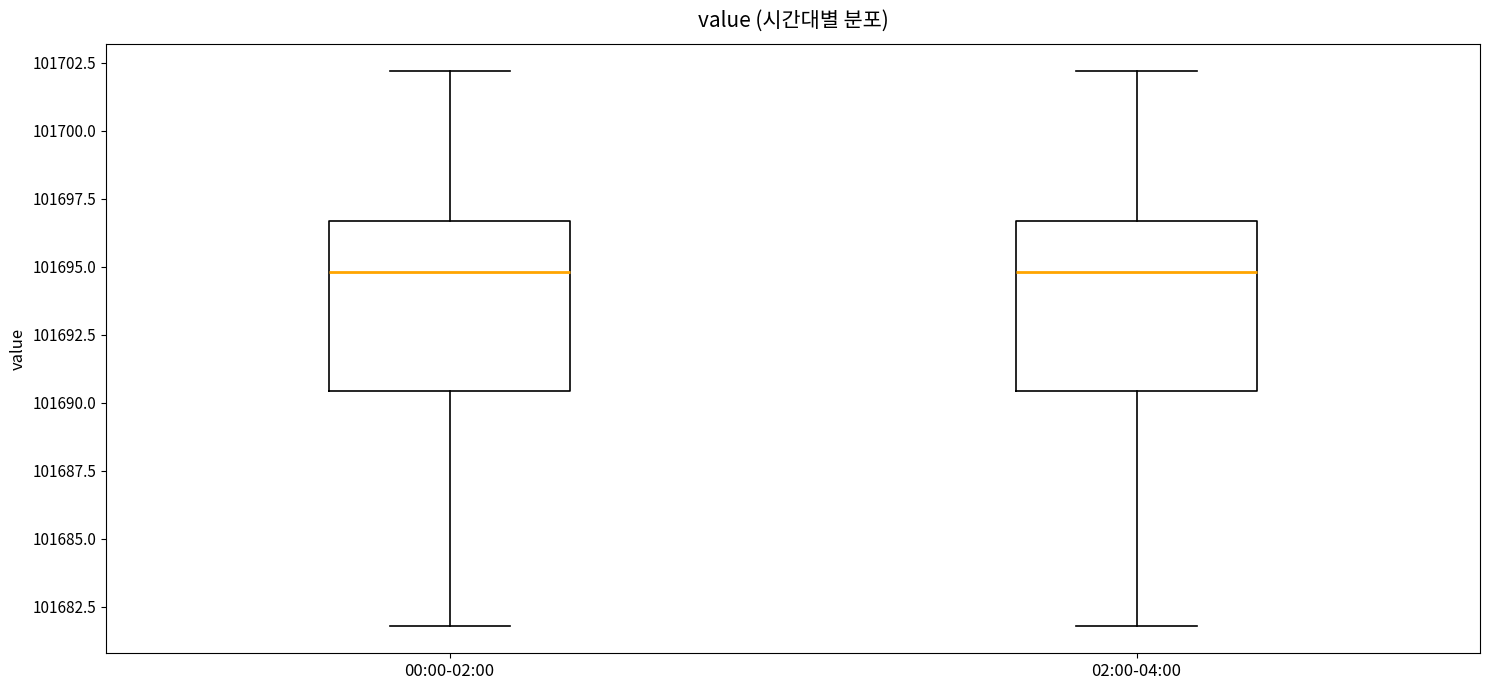

Reading left to right, transcribe this box plot: for each box, give where its median line is, the range the box spans, and where its two whiskers end, as read against the y-axis. The values are not printed on the chart, so give them approximately, as read against the axis.

00:00-02:00: median 101695.0, box 101690.5 to 101696.5, whiskers 101682.0 to 101702.0
02:00-04:00: median 101695.0, box 101690.5 to 101696.5, whiskers 101682.0 to 101702.0